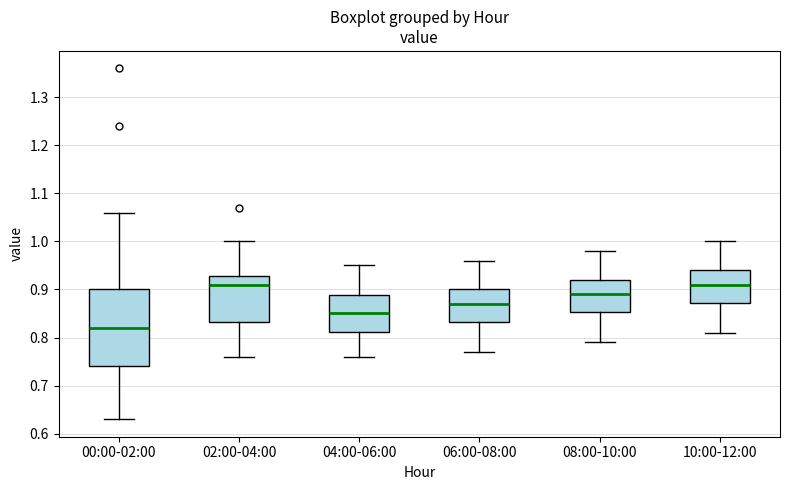

Which box's median line is the lowest?

00:00-02:00